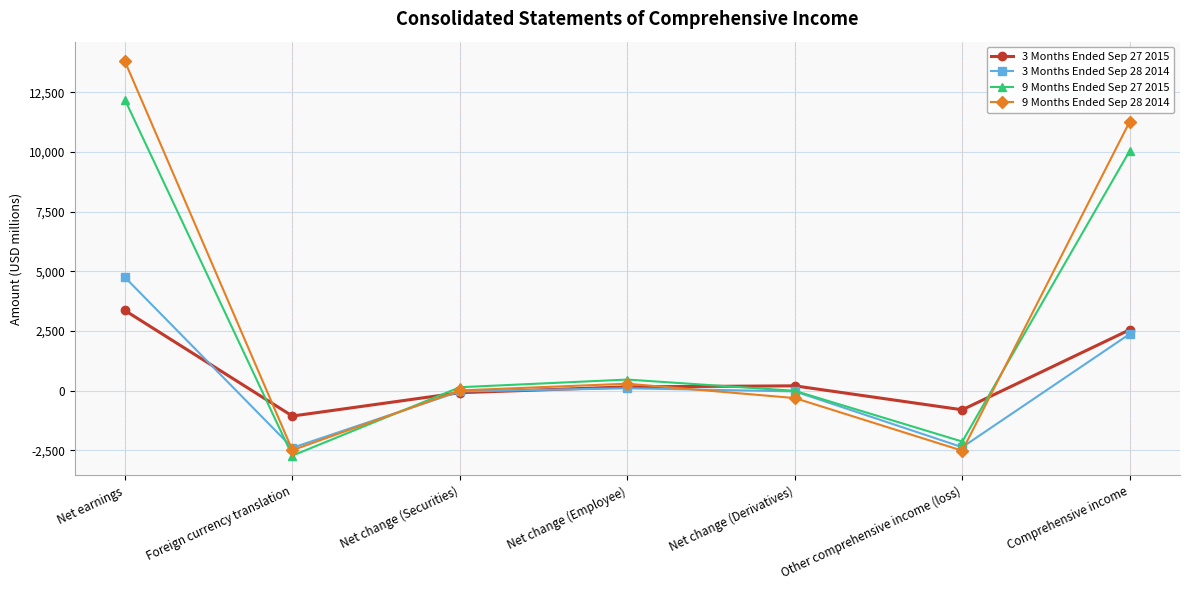

Which label corresponds to the smallest value in the chart?

Foreign currency translation